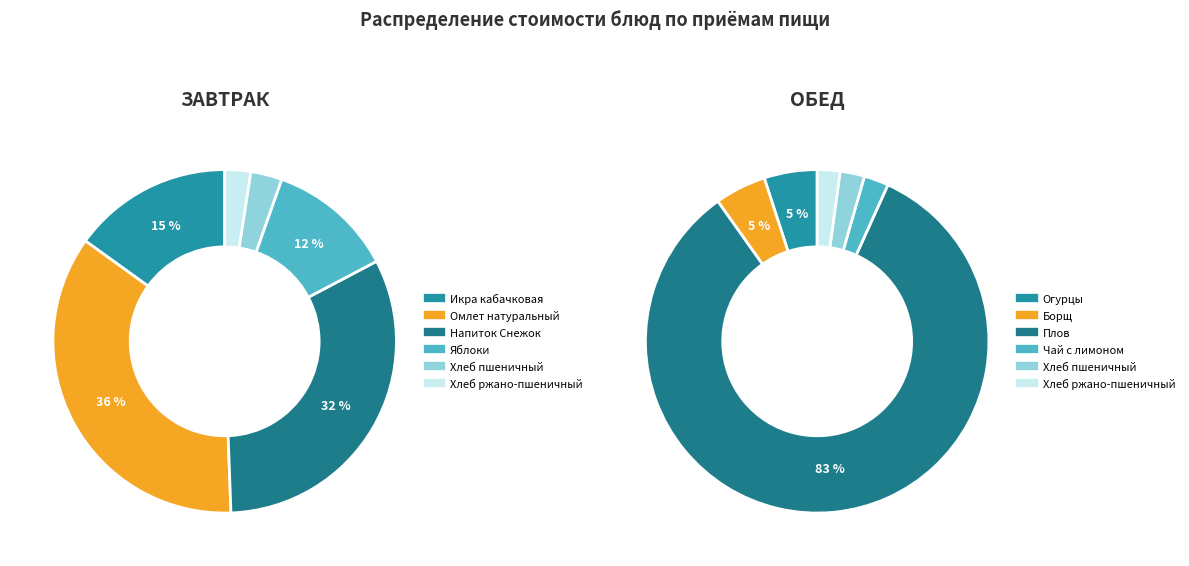

Count the number of slices in the pie.

6